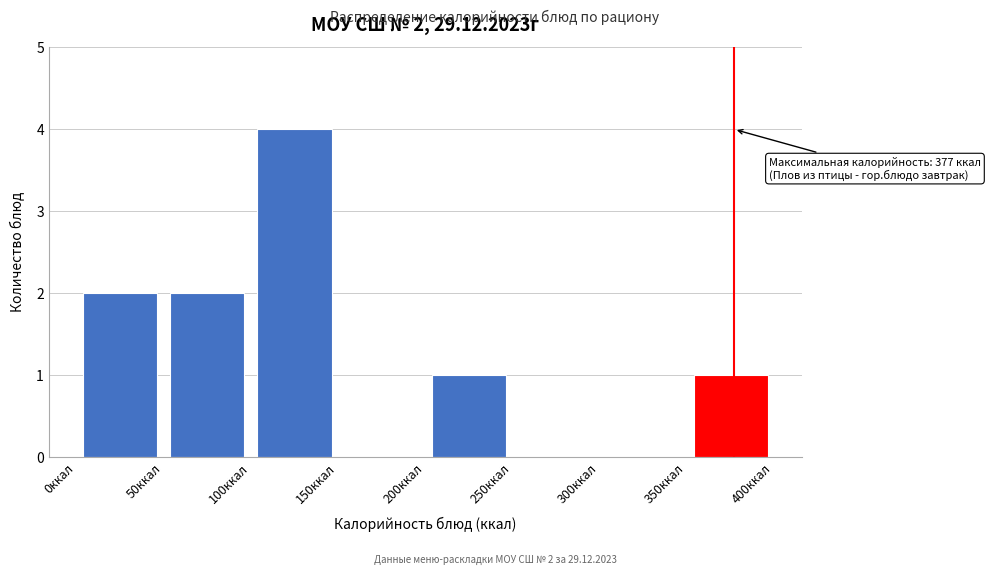

Which range on the x-axis has the tallest bar?

100 to 150